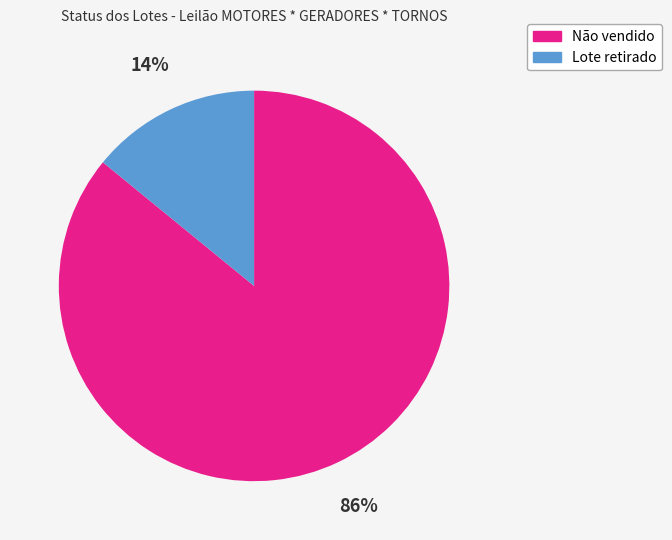

To the nearest percent, what percentage of the pie is Lote retirado?

14%